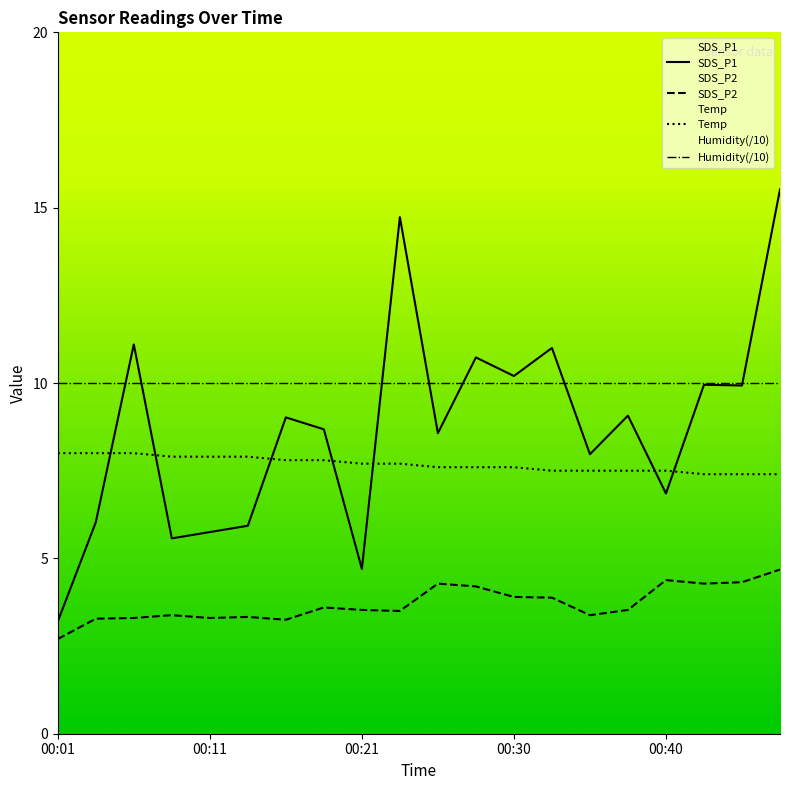

True or false: SDS_P1 has a value of 4.7 at 00:21.

True